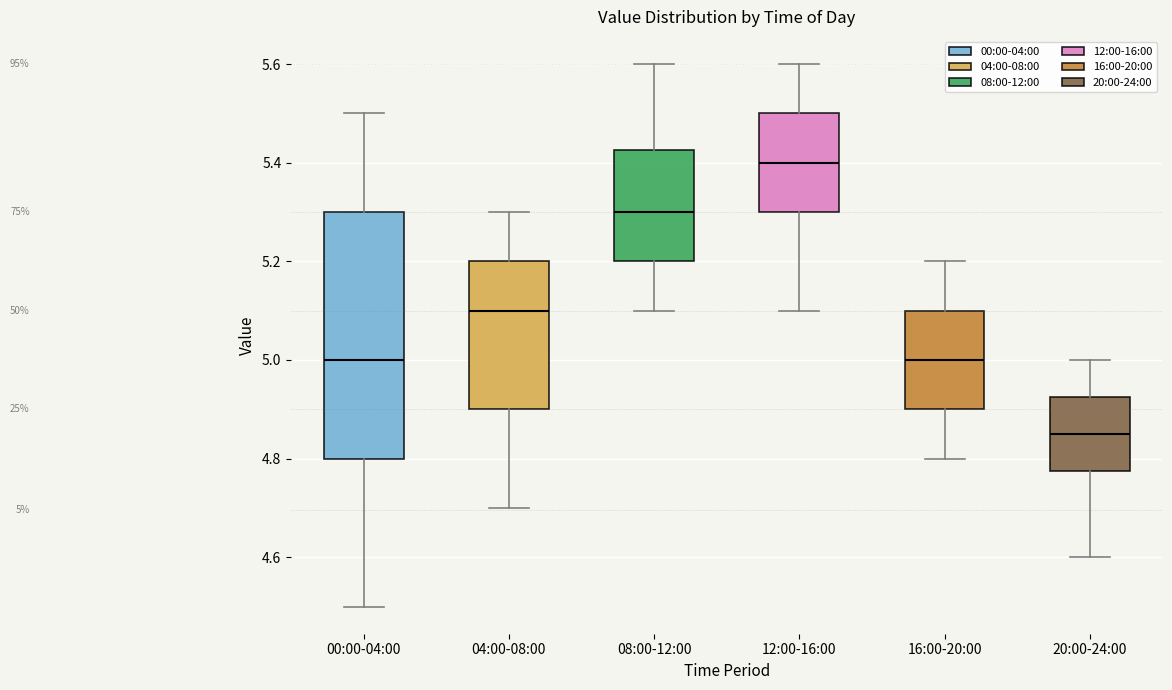

Comparing the boxes themselves (not the whiskers), which one is the tallest?

00:00-04:00